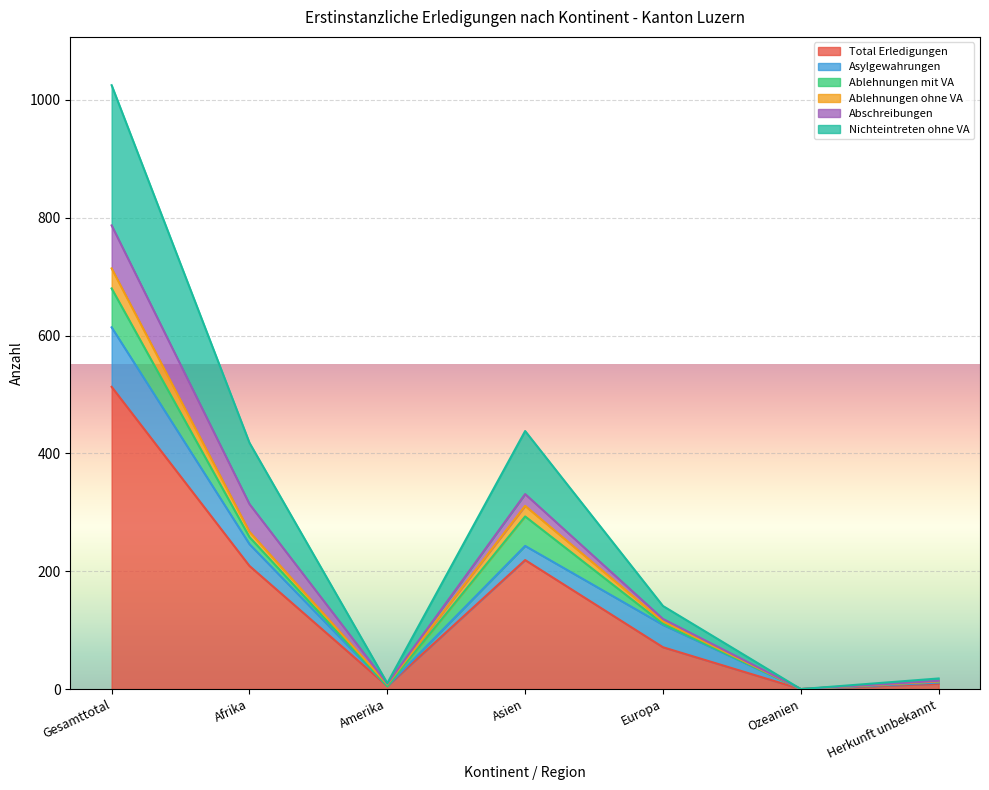

At which category does Ablehnungen ohne VA reach its first local peak?

Asien